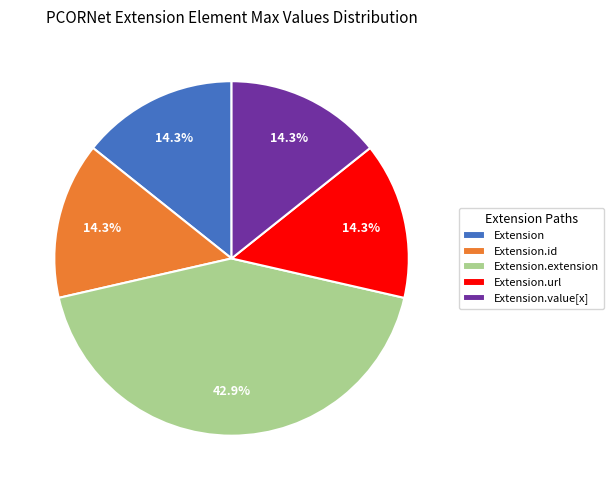

What percentage is NOT represented by Extension.value[x]?

85.7%